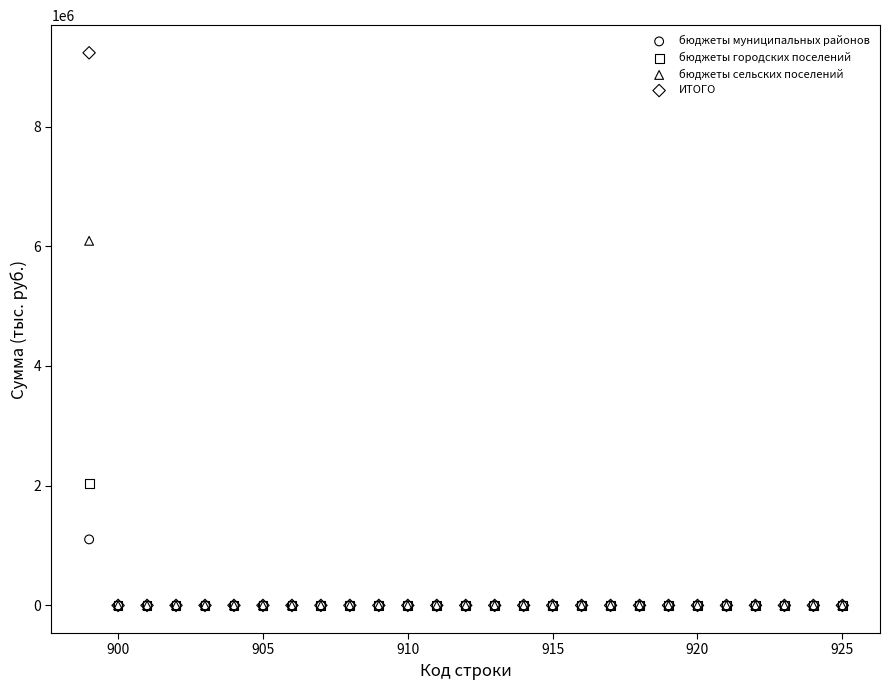

Which series contains the highest Y value?

ИТОГО